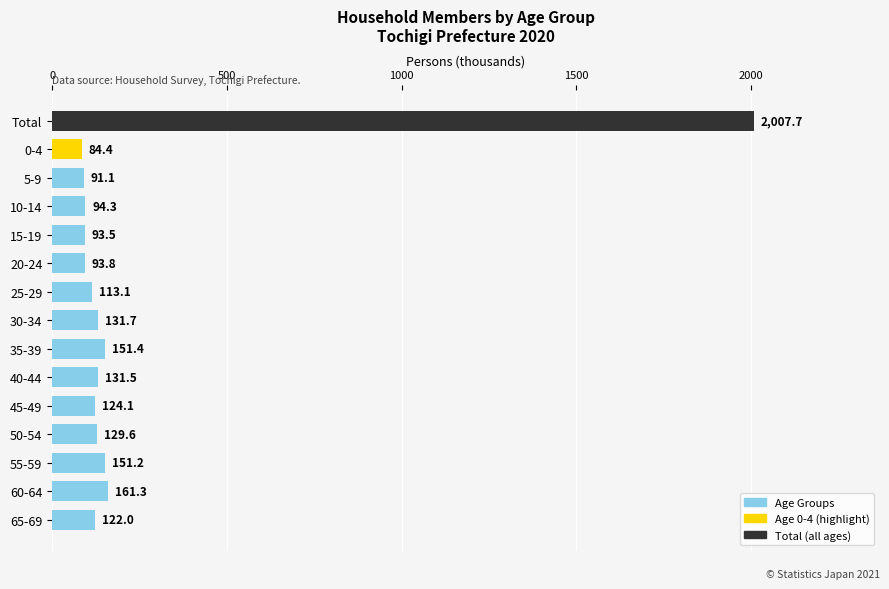

What is the average value?

245.4